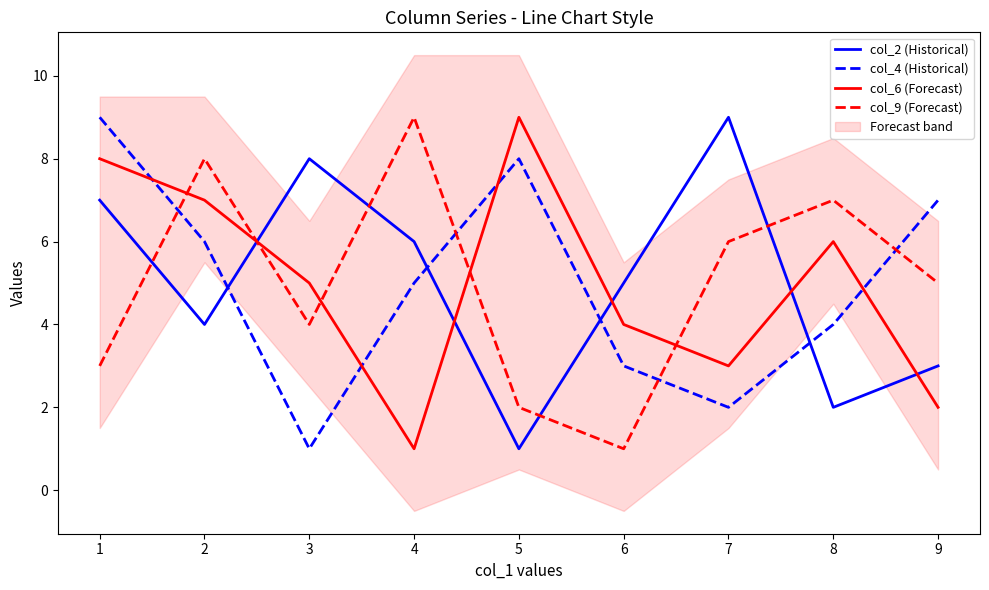

Count the number of data series in this chart.

4